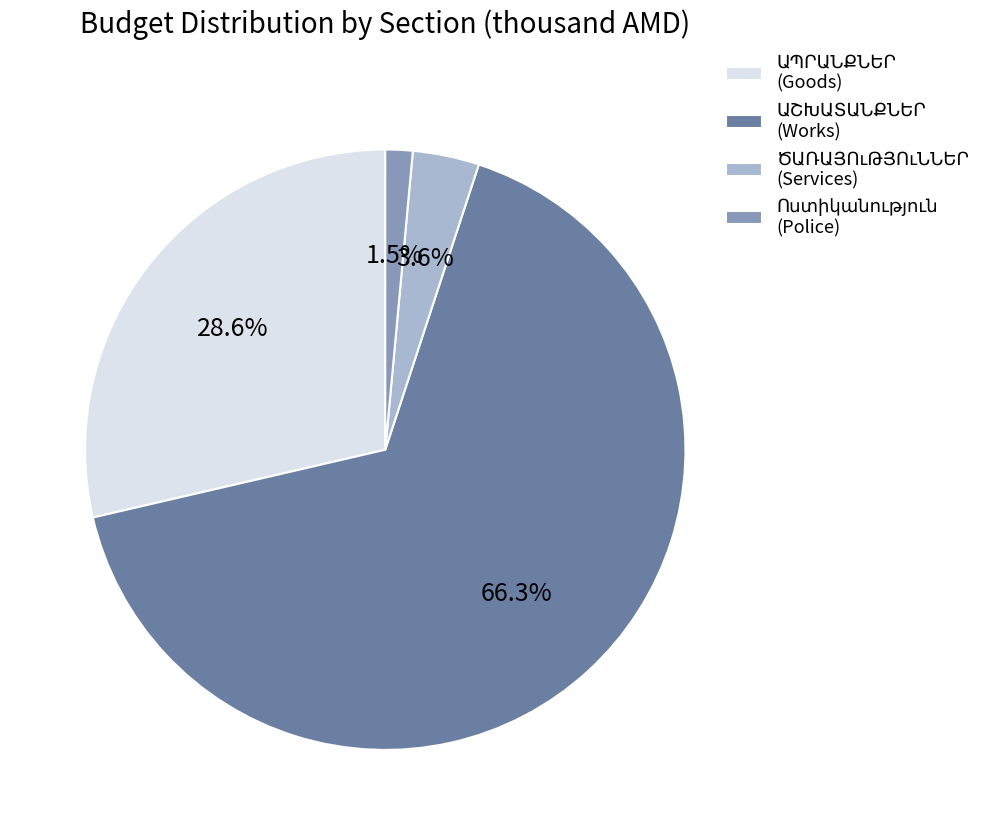

Is there any slice that represents more than half of the pie?

Yes